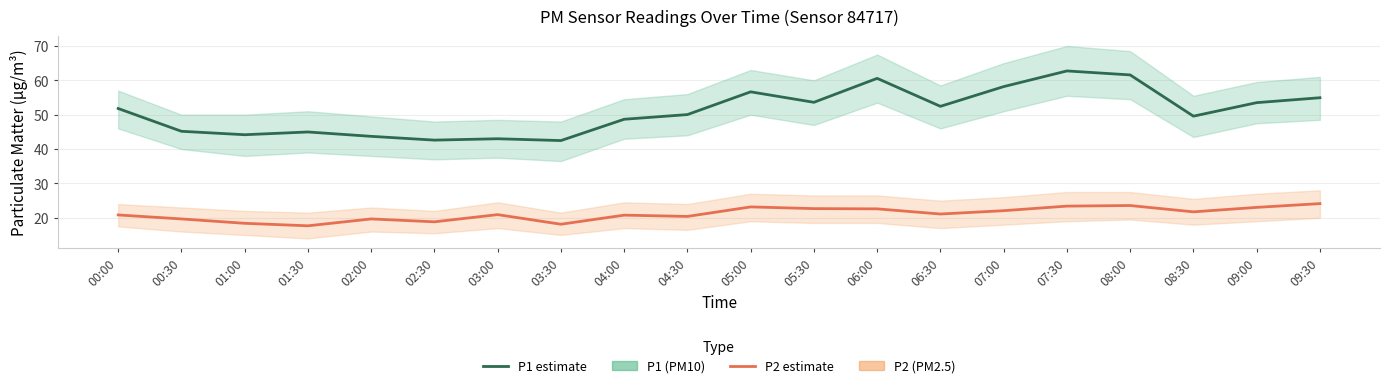

Where is the first local maximum for P2 (PM2.5)?

02:00